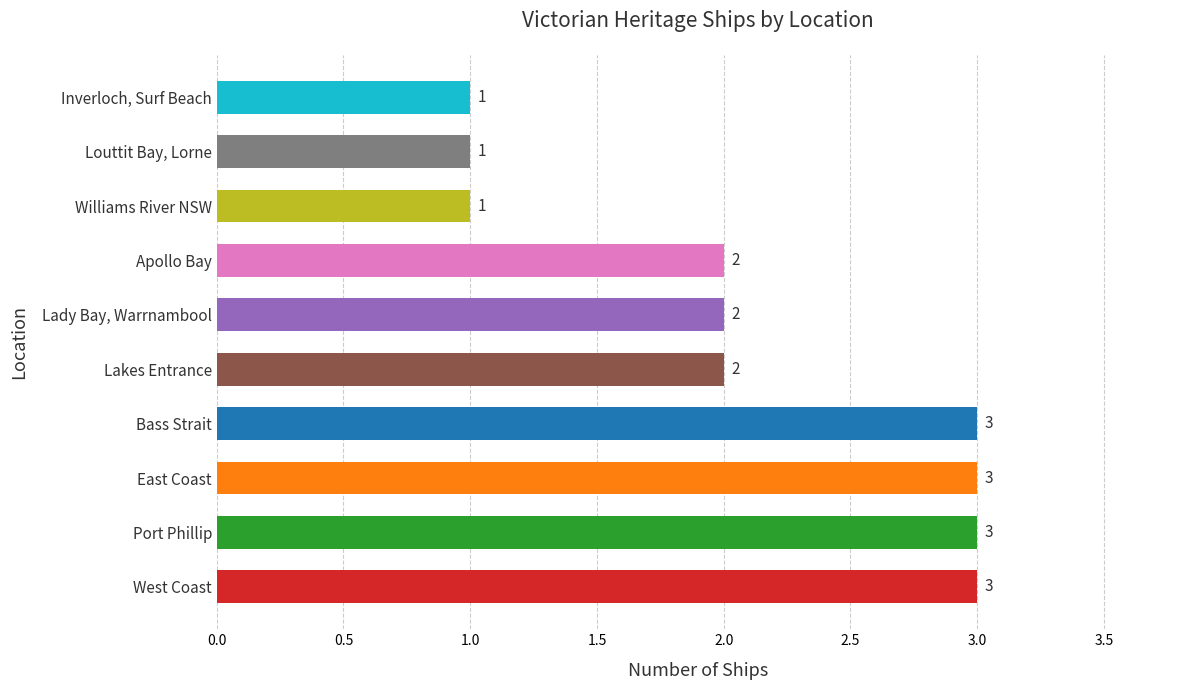

Reading top to bottom, transcribe all the data shown in this chart.

Inverloch, Surf Beach=1	Louttit Bay, Lorne=1	Williams River NSW=1	Apollo Bay=2	Lady Bay, Warrnambool=2	Lakes Entrance=2	Bass Strait=3	East Coast=3	Port Phillip=3	West Coast=3